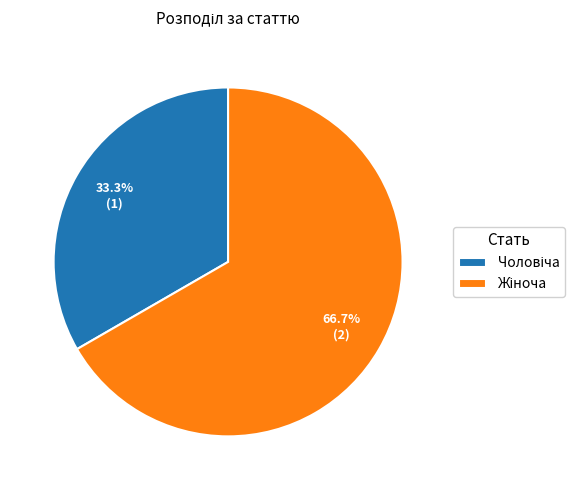

Is there any slice that represents more than half of the pie?

Yes